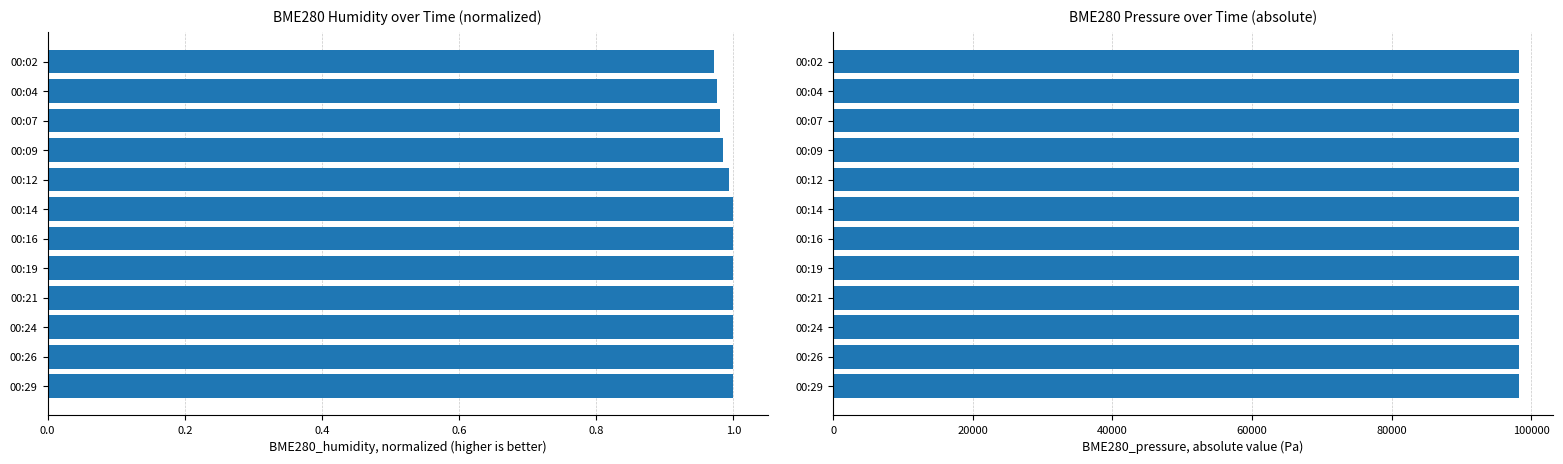

What position from the left is 0.8?

5